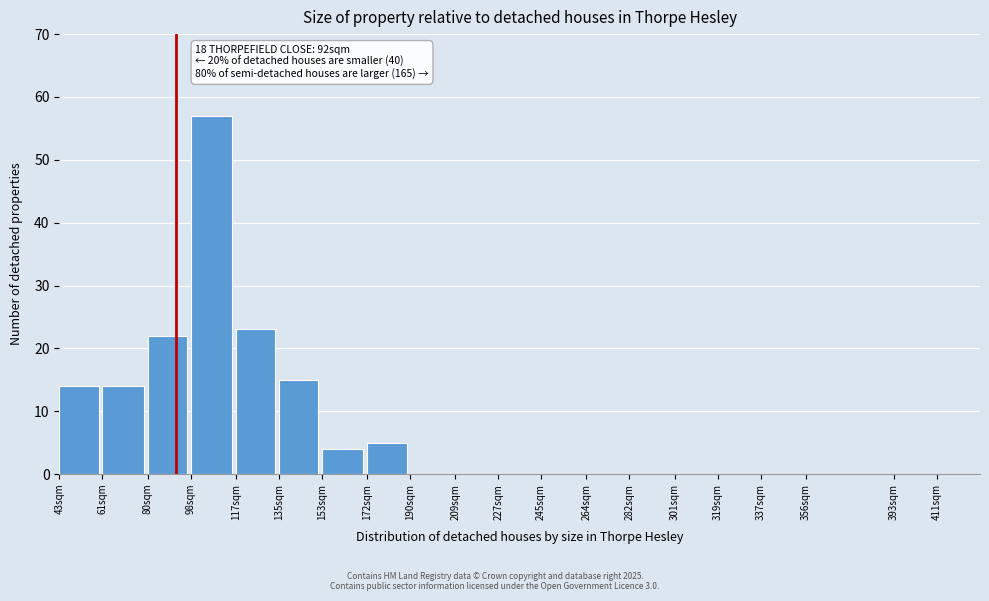

Reading left to right, what are all the values shown in this chart?

43sqm=14	61sqm=14	80sqm=22	98sqm=57	117sqm=23	135sqm=15	153sqm=4	172sqm=5	190sqm=0	209sqm=0	227sqm=0	245sqm=0	264sqm=0	282sqm=0	301sqm=0	319sqm=0	337sqm=0	356sqm=0	393sqm=0